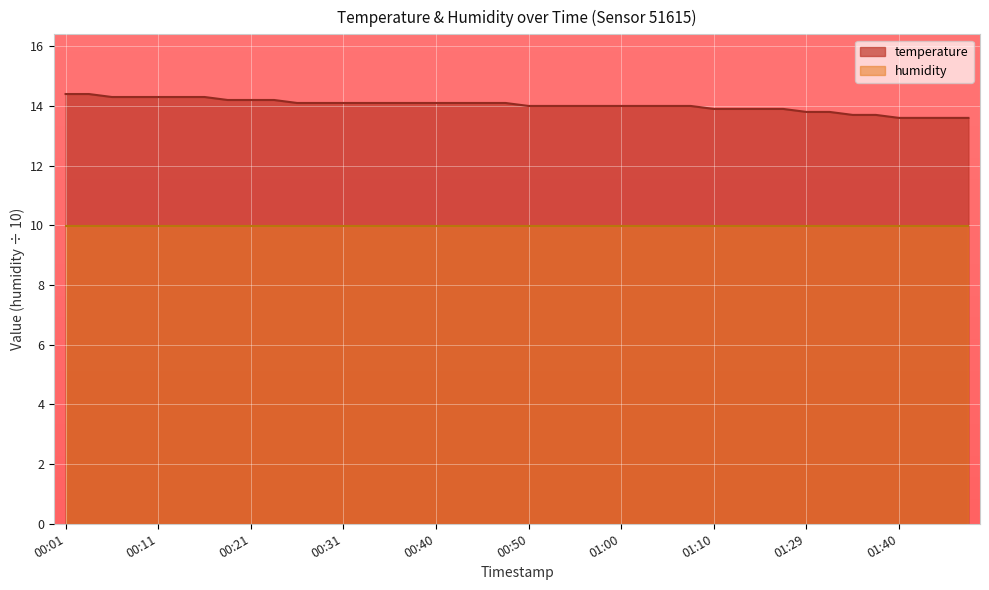

Reading right to left, extract all data points from this chart.

01:51=13.6	01:45=13.6	01:42=13.6	01:40=13.6	01:37=13.7	01:35=13.7	01:32=13.8	01:29=13.8	01:24=13.9	01:15=13.9	01:13=13.9	01:10=13.9	01:07=14.0	01:05=14.0	01:03=14.0	01:00=14.0	00:58=14.0	00:55=14.0	00:53=14.0	00:50=14.0	00:48=14.1	00:45=14.1	00:43=14.1	00:40=14.1	00:38=14.1	00:35=14.1	00:33=14.1	00:31=14.1	00:28=14.1	00:26=14.1	00:23=14.2	00:21=14.2	00:18=14.2	00:16=14.3	00:13=14.3	00:11=14.3	00:09=14.3	00:06=14.3	00:04=14.4	00:01=14.4